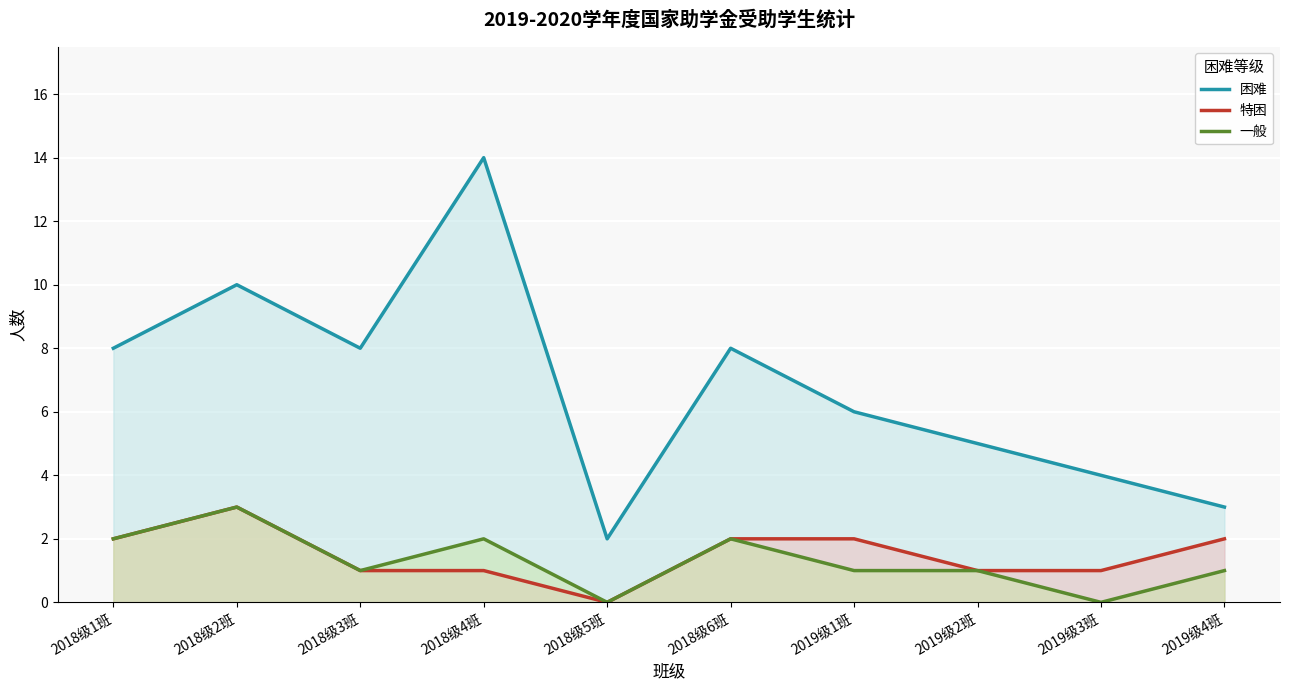

Rank the series at 2018级3班 from highest to lowest value.

困难, 特困, 一般